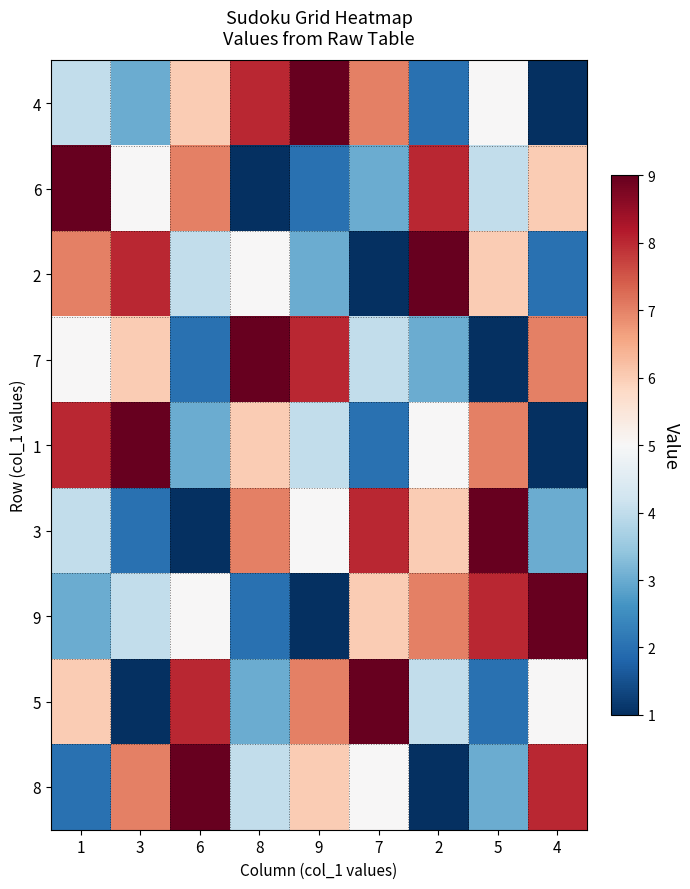

Reading left to right, transcribe all the data shown in this chart.

4: 1=4	3=3	6=6	8=8	9=9	7=7	2=2	5=5	4=1
6: 1=9	3=5	6=7	8=1	9=2	7=3	2=8	5=4	4=6
2: 1=7	3=8	6=4	8=5	9=3	7=1	2=9	5=6	4=2
7: 1=5	3=6	6=2	8=9	9=8	7=4	2=3	5=1	4=7
1: 1=8	3=9	6=3	8=6	9=4	7=2	2=5	5=7	4=1
3: 1=4	3=2	6=1	8=7	9=5	7=8	2=6	5=9	4=3
9: 1=3	3=4	6=5	8=2	9=1	7=6	2=7	5=8	4=9
5: 1=6	3=1	6=8	8=3	9=7	7=9	2=4	5=2	4=5
8: 1=2	3=7	6=9	8=4	9=6	7=5	2=1	5=3	4=8